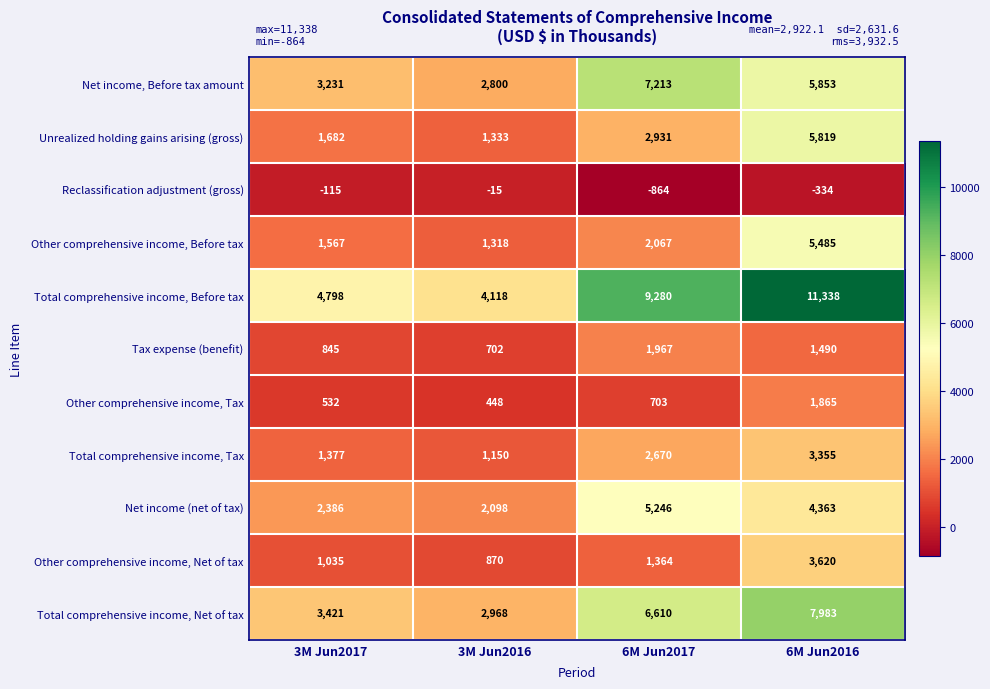

What is the difference between the highest and lowest values at 6M Jun2017?

10144